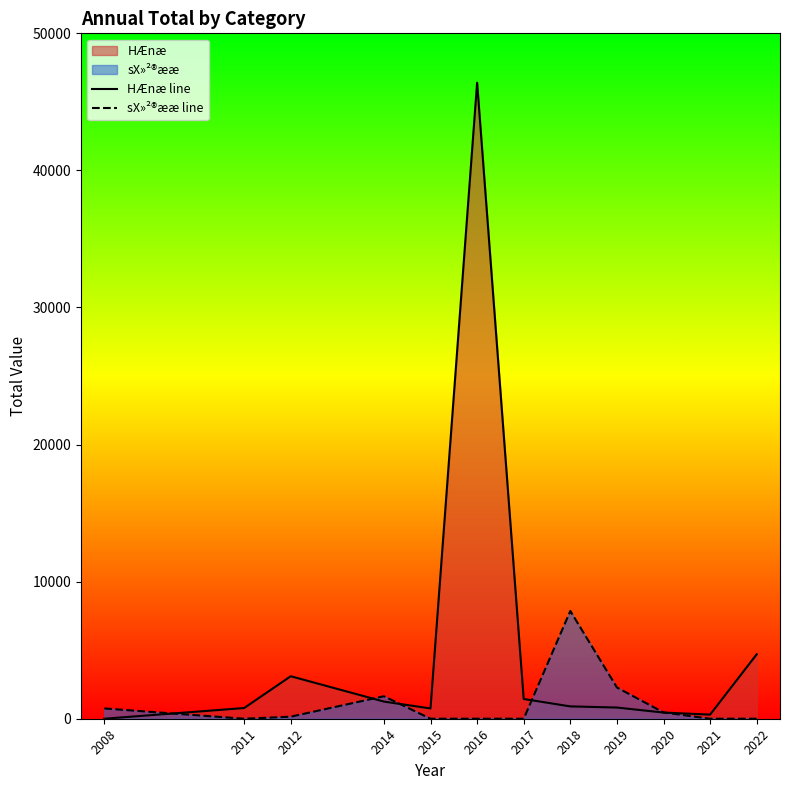

Reading left to right, transcribe all the data shown in this chart.

HÆnæ line: 2008=0	2011=780	2012=3100	2014=1250	2015=750	2016=46400	2017=1440	2018=900	2019=816	2020=450	2021=300	2022=4700
sX»²®ææ line: 2008=750	2011=0	2012=150	2014=1640	2015=0	2016=0	2017=0	2018=7860	2019=2280	2020=460	2021=0	2022=0